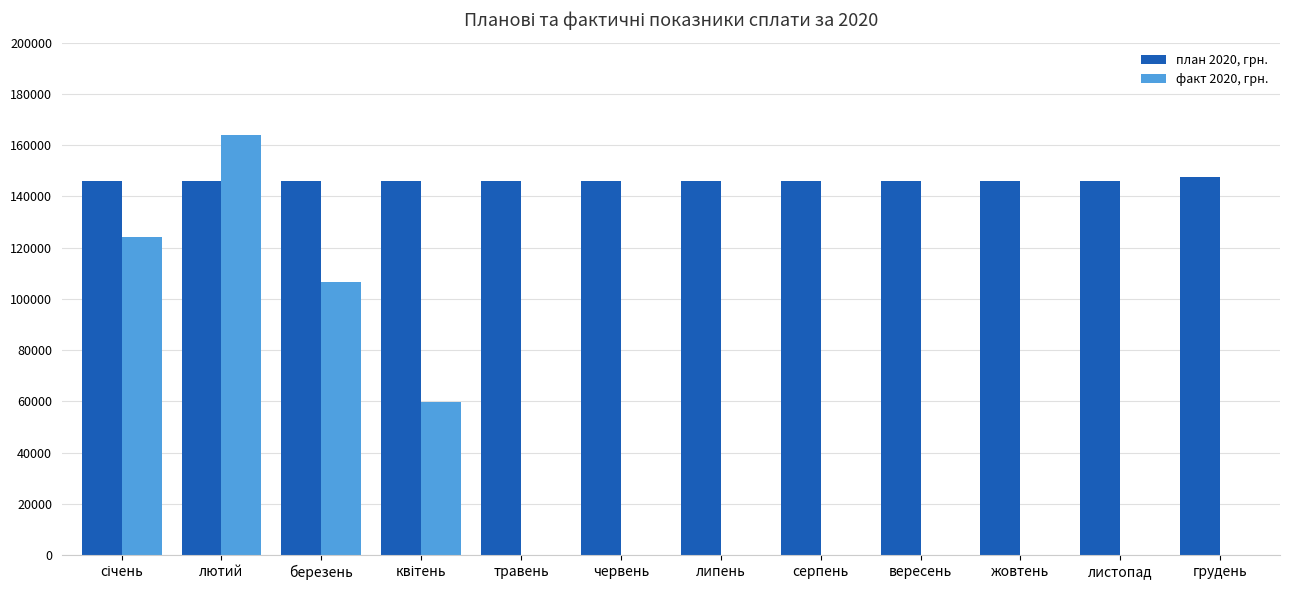

Reading right to left, extract all data points from this chart.

план 2020, грн.: 147449.0	145902.0	145902.0	145902.0	145902.0	145902.0	145902.0	145902.0	145902.0	145902.0	145902.0	145902.0
факт 2020, грн.: 0.0	0.0	0.0	0.0	0.0	0.0	0.0	0.0	59741.0	106635.0	163796.1	123952.6